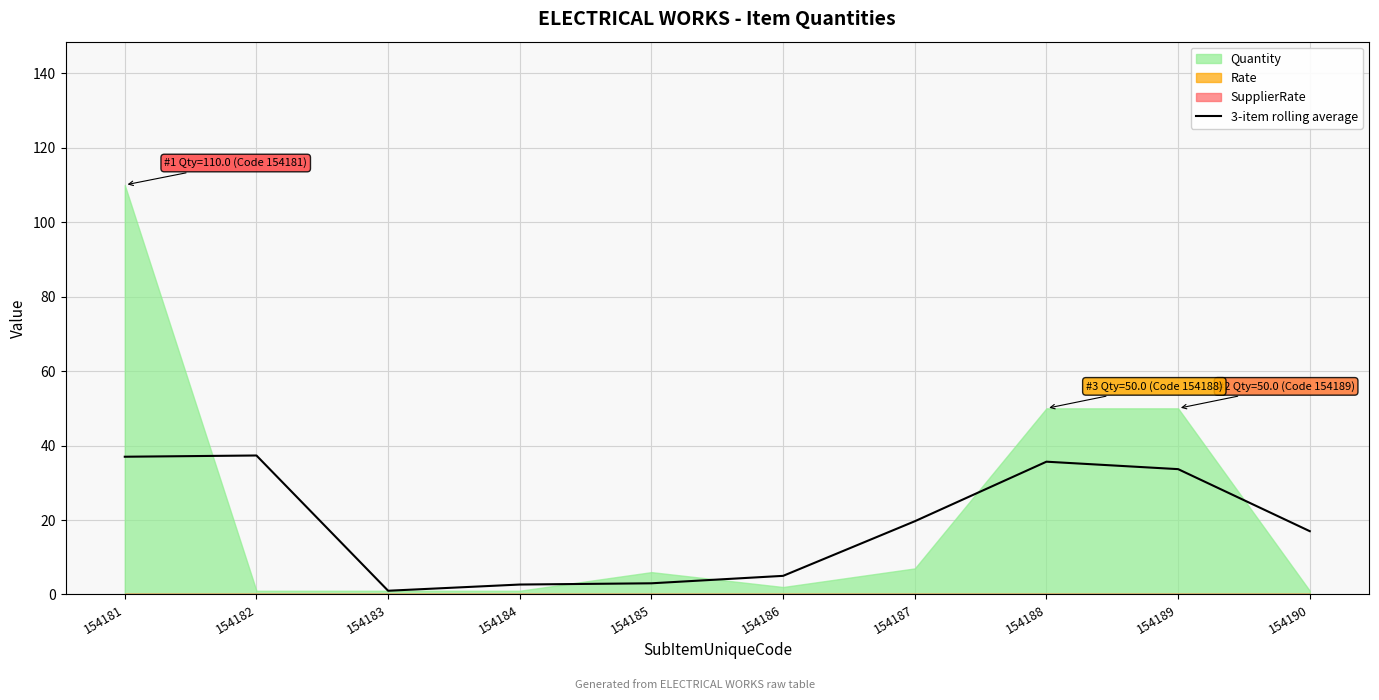

At which label is the value closest to 19?

154187